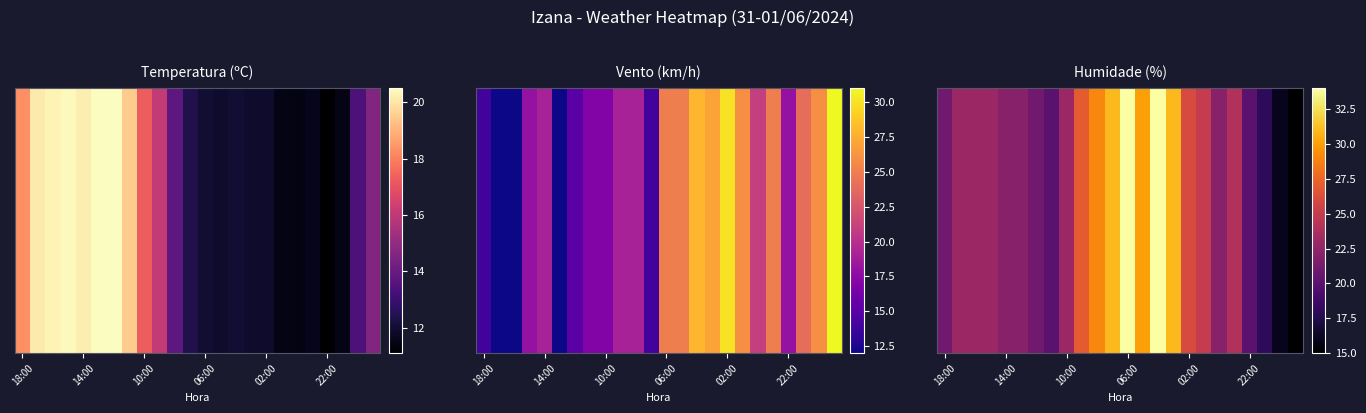

Count the number of categories in the chart.

24